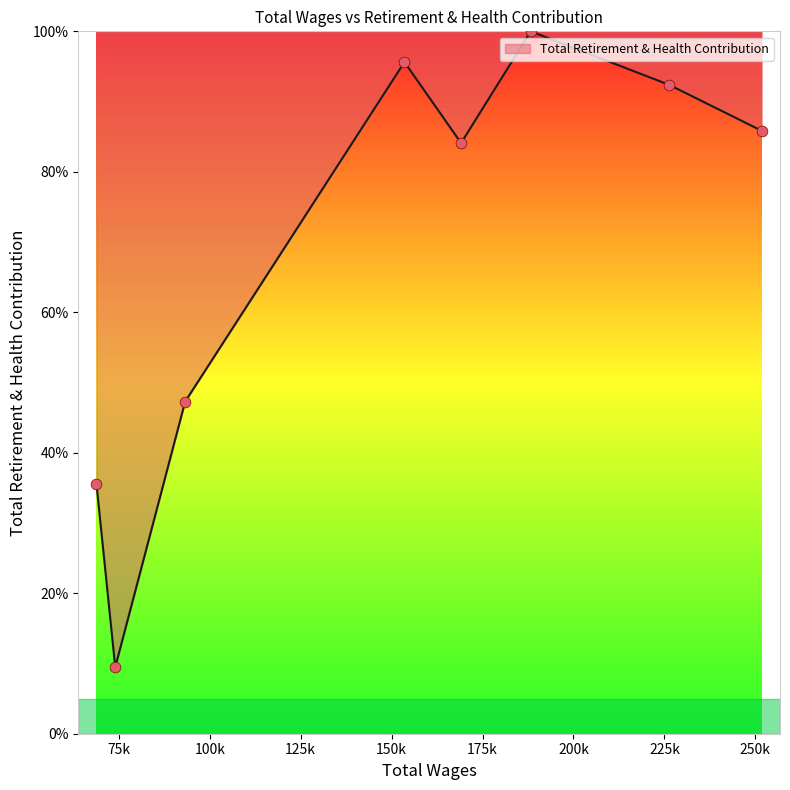

What is the change in value from 251785 to 68869?

-50.3